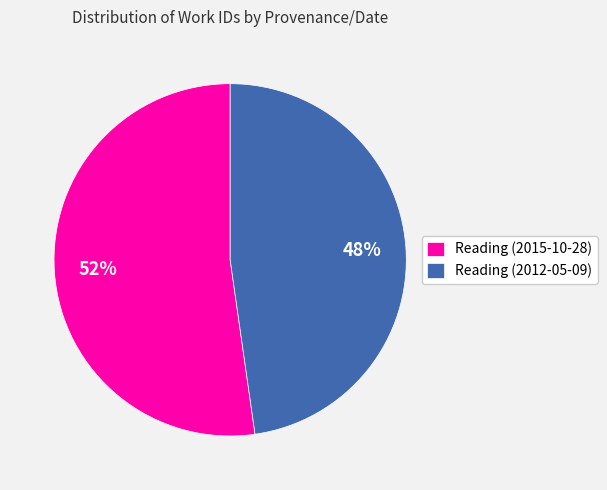

Is it true that Reading (2015-10-28) is 57% of the pie?

False